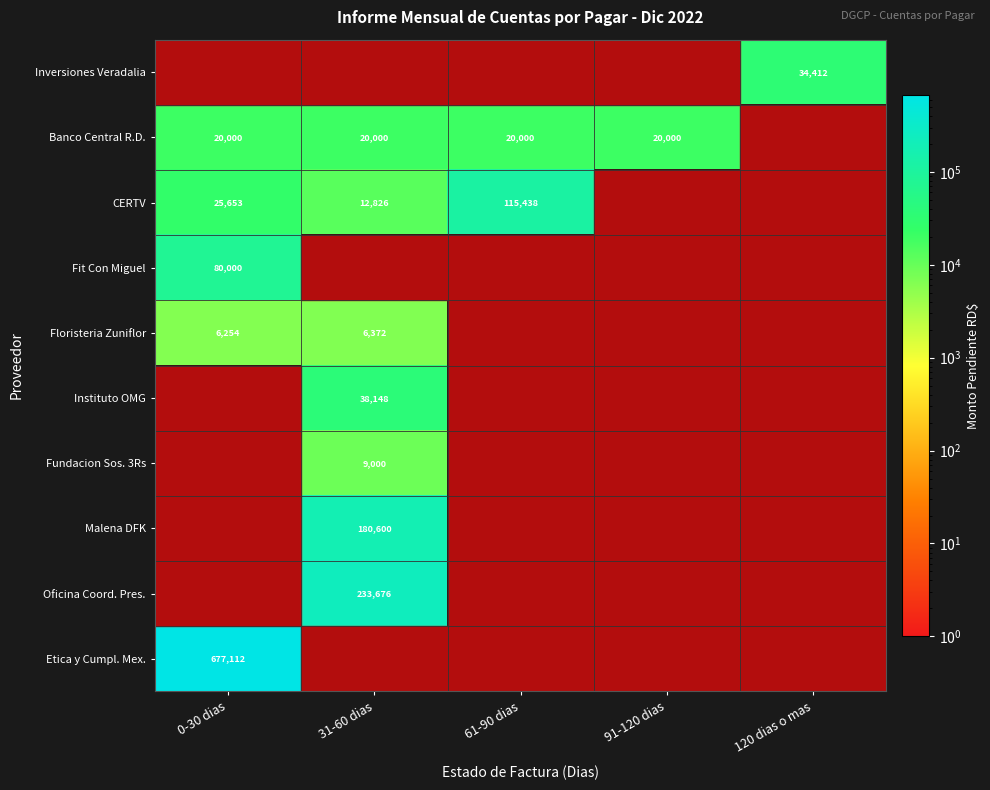

The value of Oficina Coord. Pres. at 31-60 dias is 71707. True or false?

False